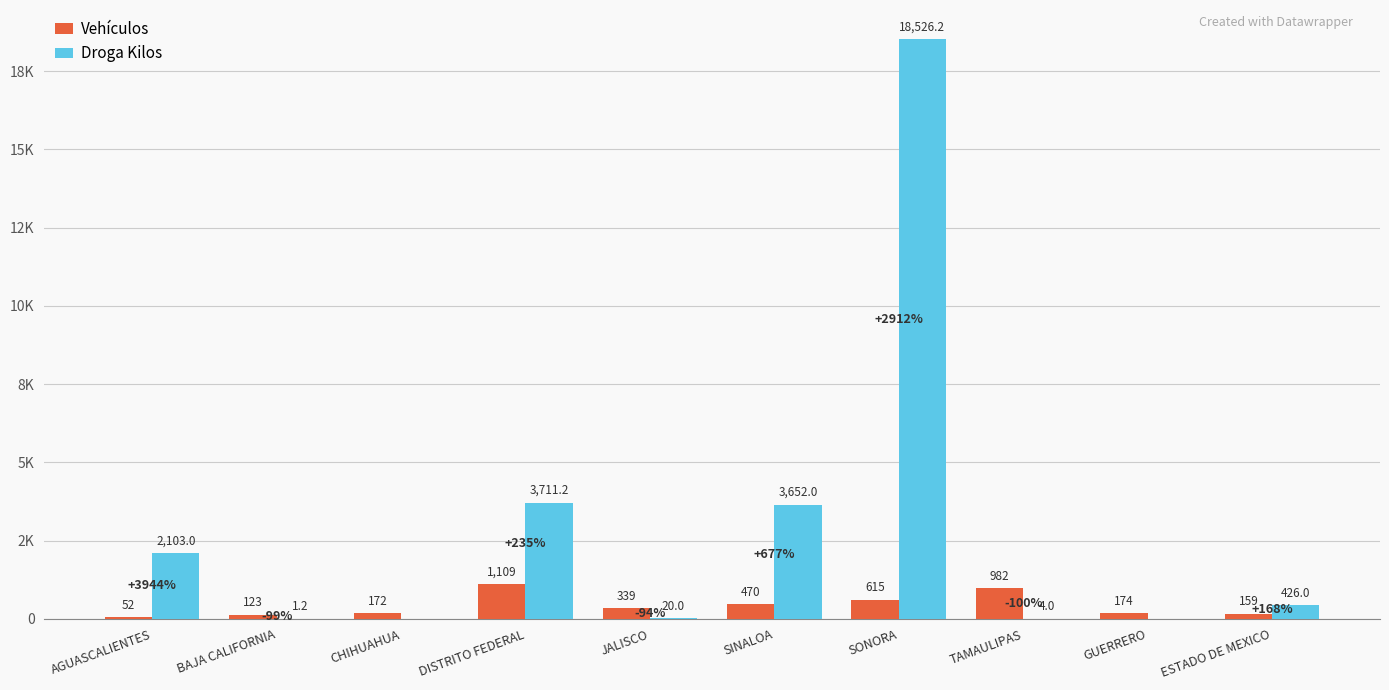

What is the difference between the Vehículos values at SINALOA and GUERRERO?

296.0